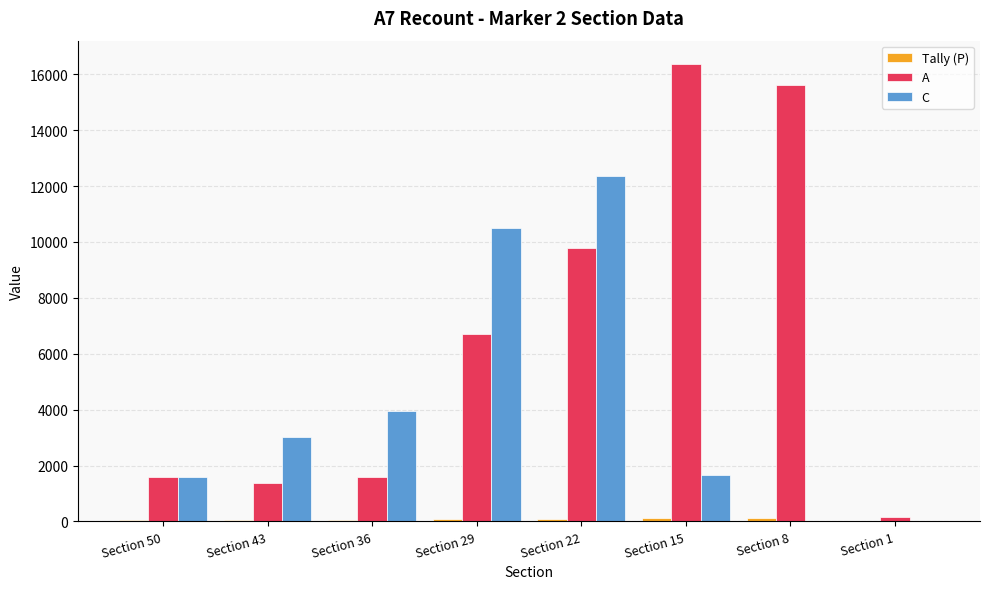

What is the sum of all A values?

53272